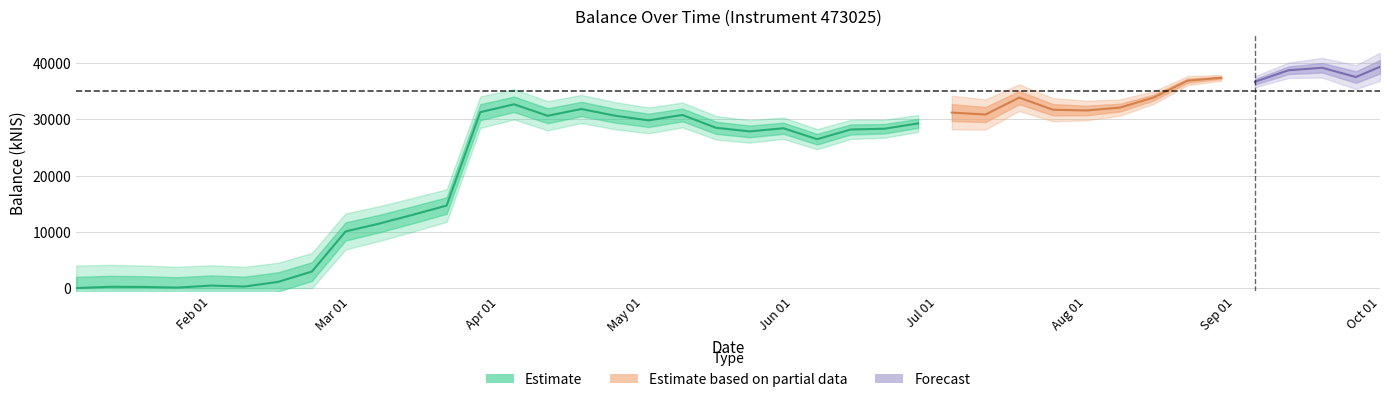

Where does the data first go above 30617?

2024-03-28